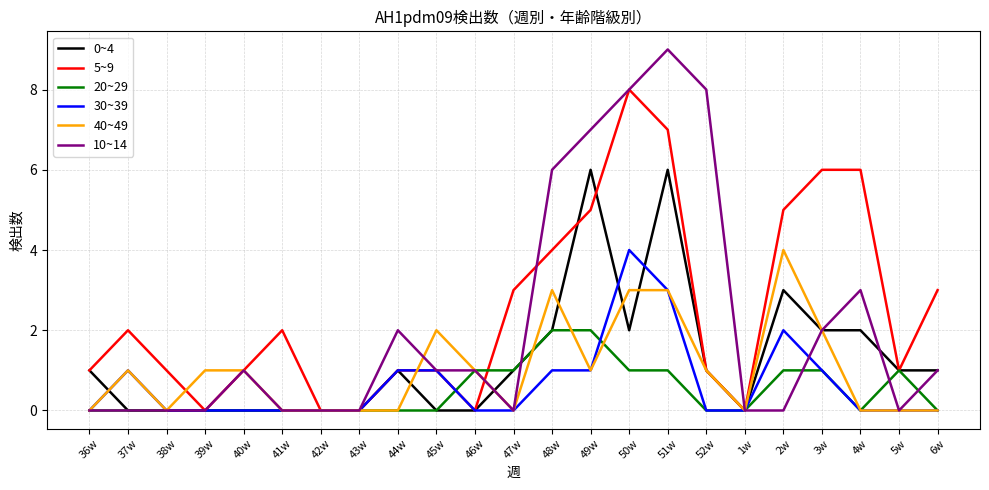

At which label is 0~4 closest to 3?

2w